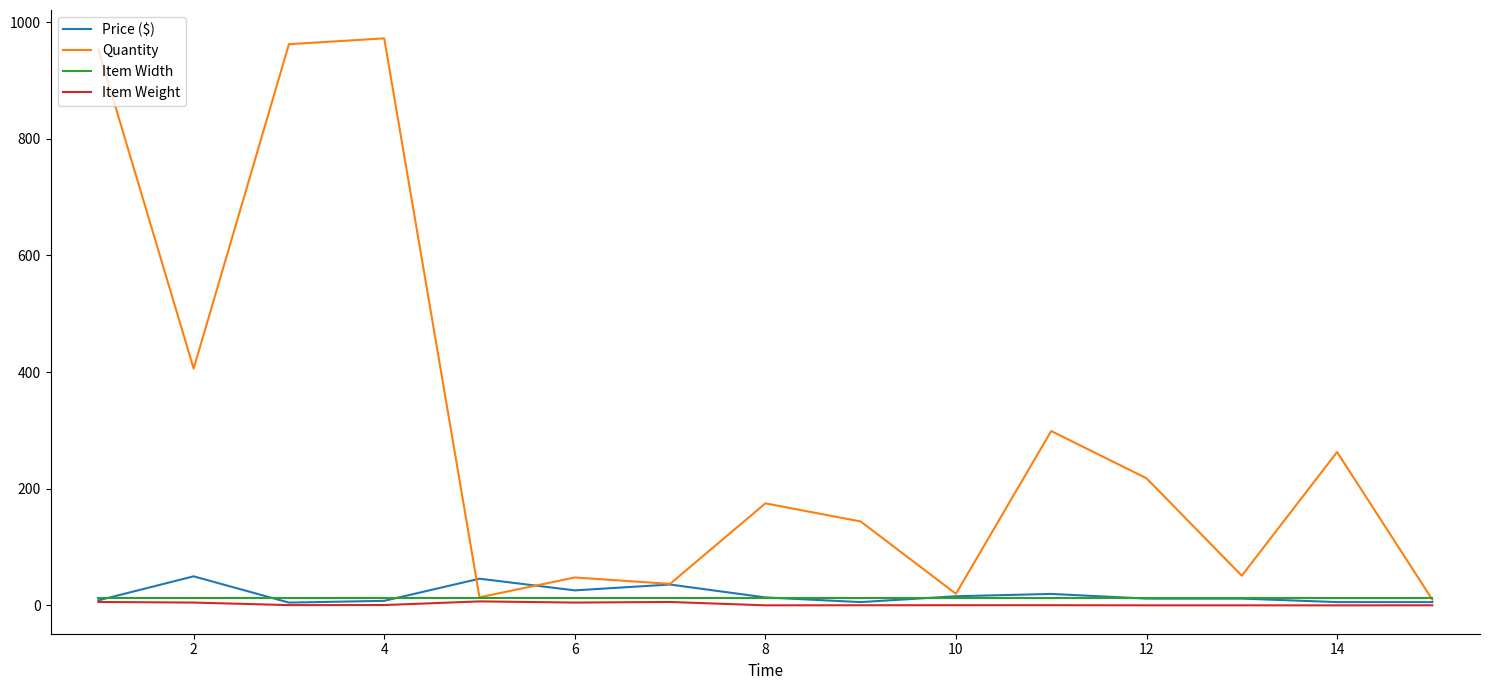

What is the maximum value for Price ($)?

50.0